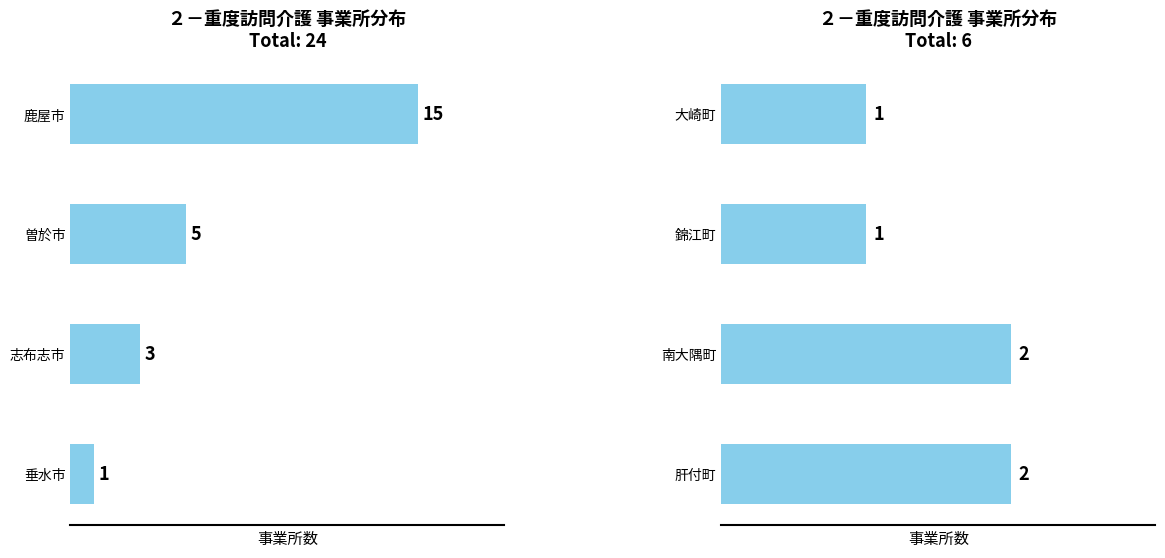

List the labels in order of value, largest first.

肝付町, 南大隅町, 錦江町, 大崎町